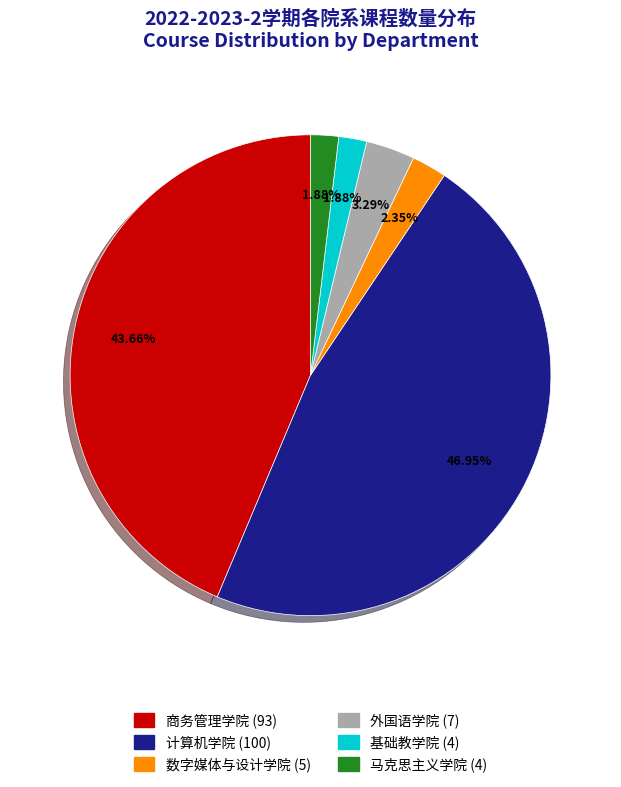

To the nearest percent, what is the difference between the 马克思主义学院 and 外国语学院 slice percentages?

1%